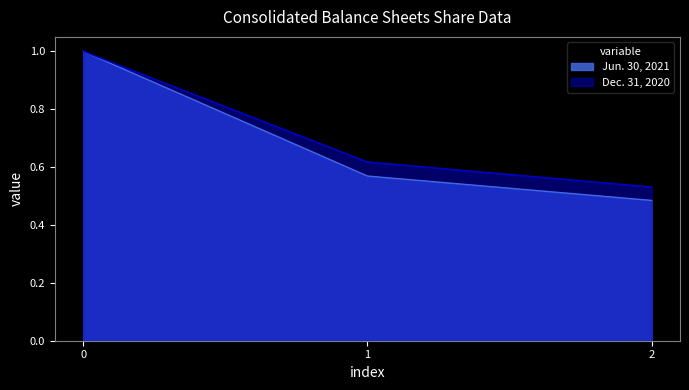

Which category has the highest value in the Dec. 31, 2020 series?

0